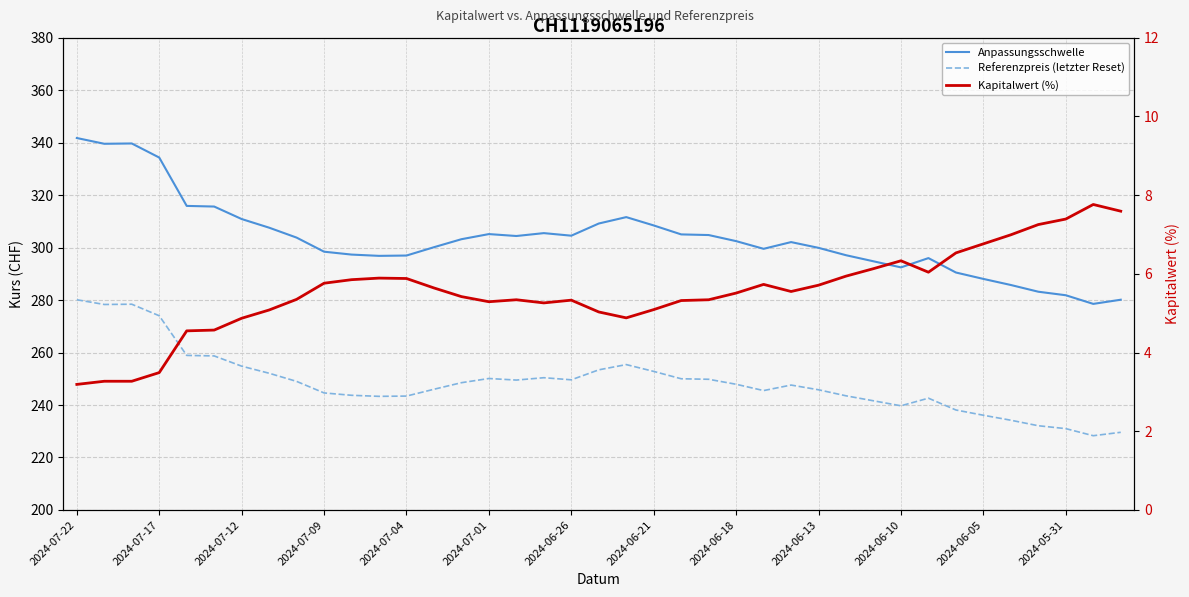

What value does the Referenzpreis (letzter Reset) series have at 2024-06-18?

247.9